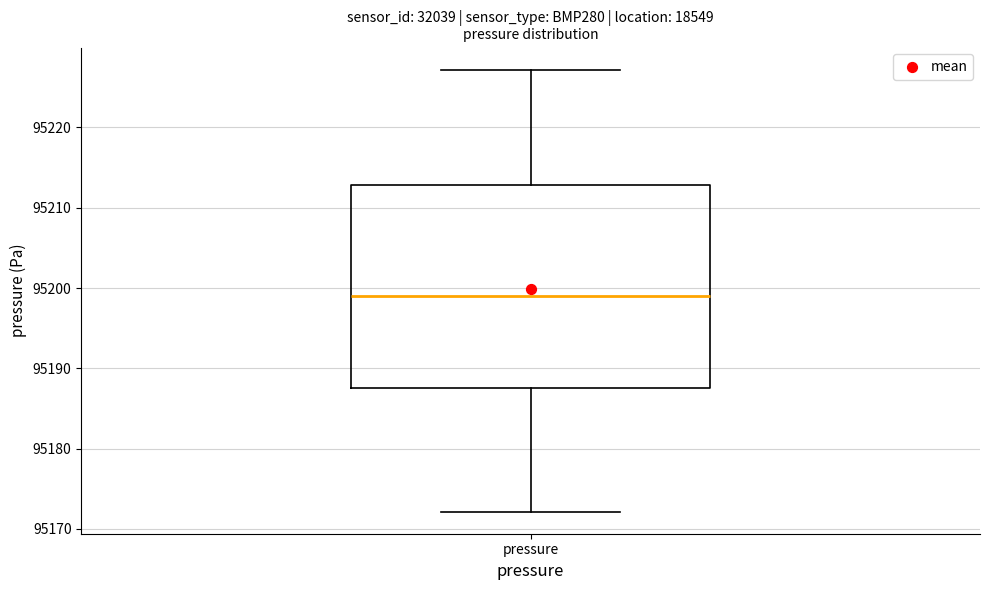

Read this box plot against the y-axis: the position of the median line, the range covered by the box, and the ends of both whiskers. The values are not printed on the chart, so give them approximately, as read against the axis.

median 95199, box 95188 to 95213, whiskers 95172 to 95227